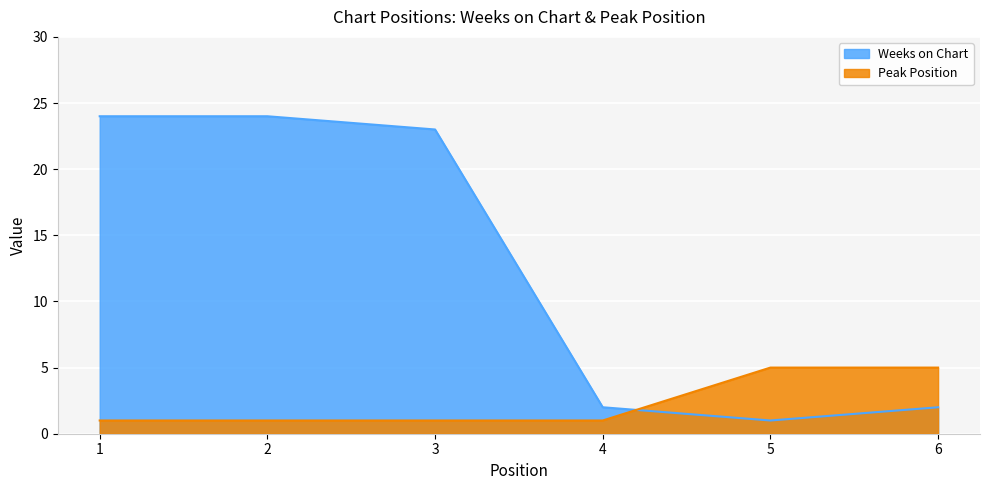

At which category does the chart reach its peak across all series?

1